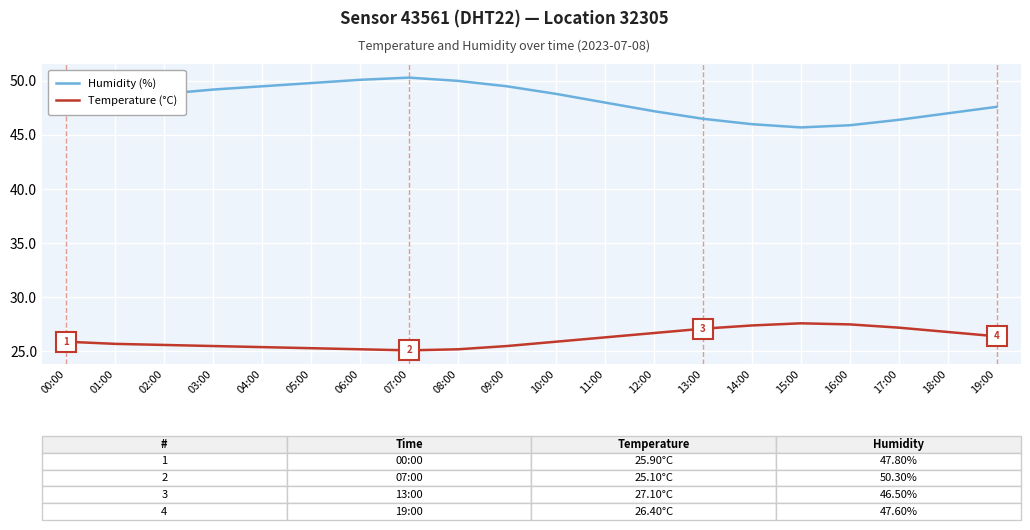

True or false: Temperature (°C) and Humidity (%) intersect in this chart.

False